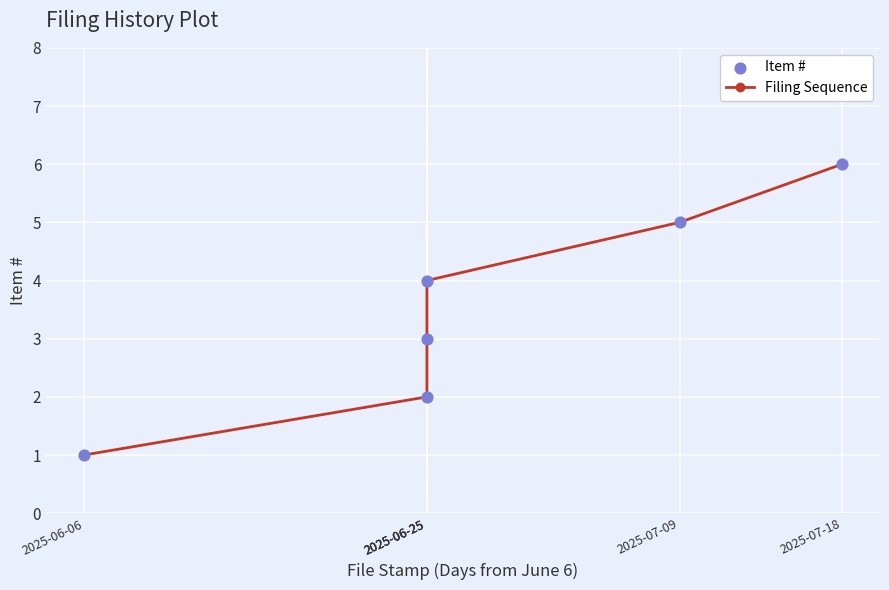

What are all the series names shown in the legend?

Filing Sequence, Item #